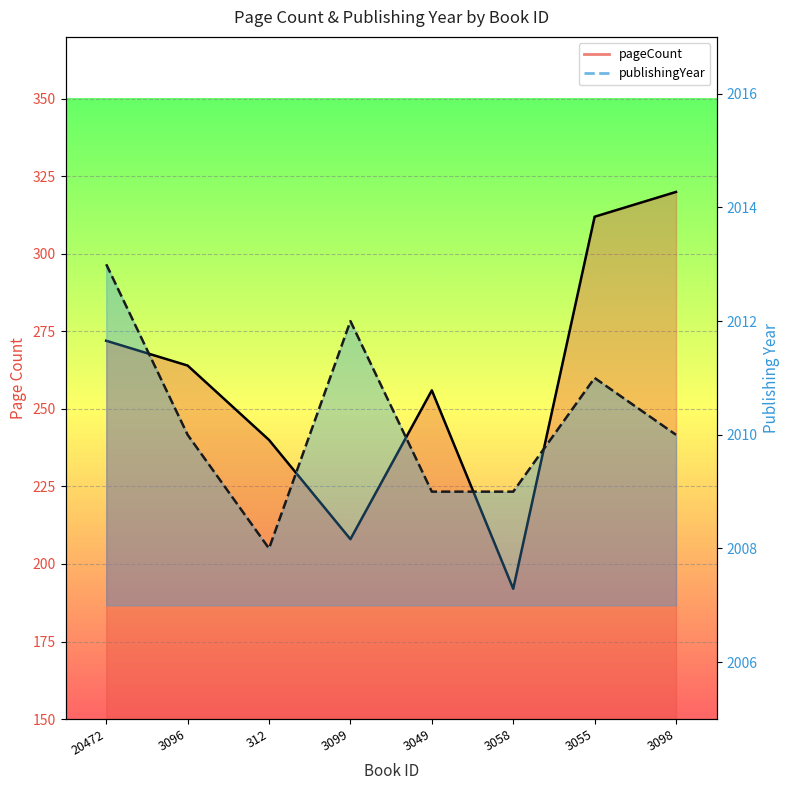

In publishingYear, how many points are lower than both neighbors (excluding endpoints)?

1